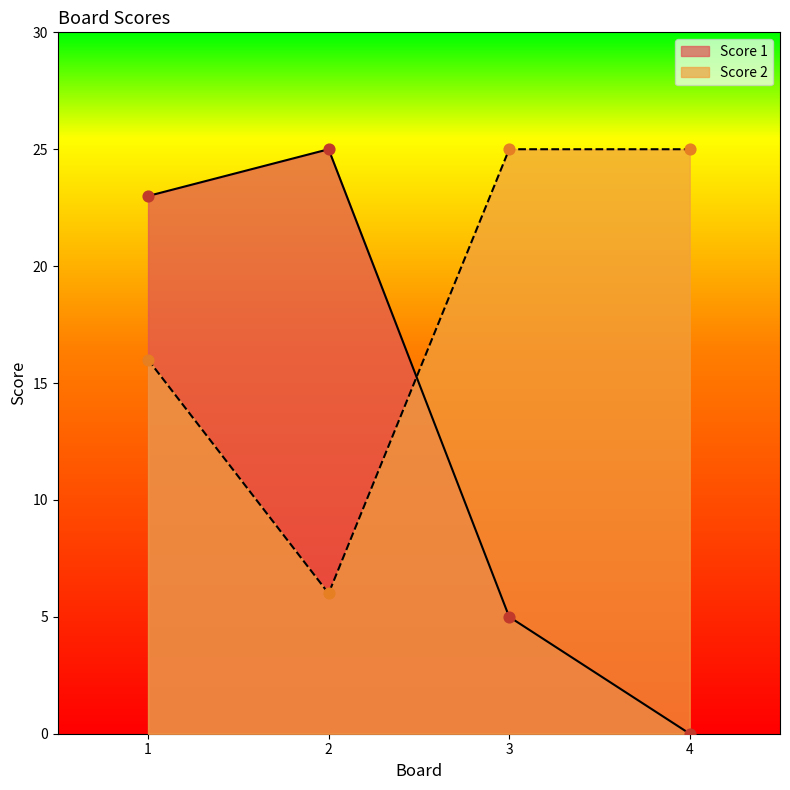

Which series reaches the minimum Y coordinate?

Score 1